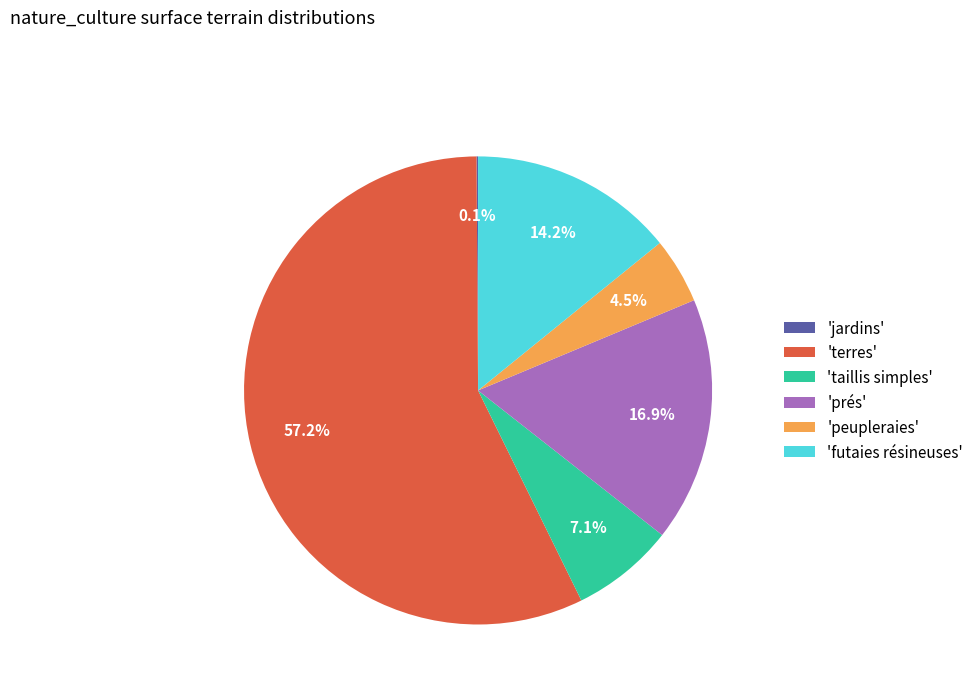

What portion of the pie excludes 'futaies résineuses'?

85.8%